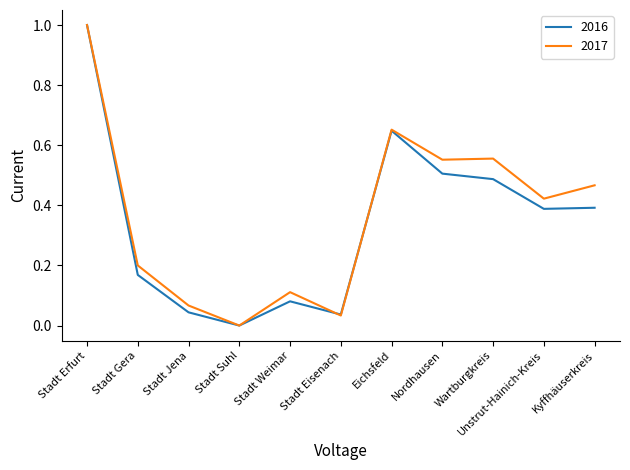

Does the chart display data point markers on the line(s)?

No